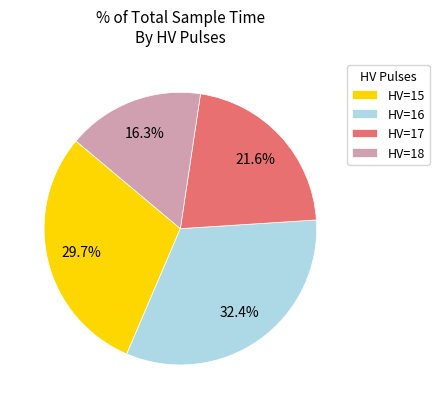

Rank the categories by value from lowest to highest.

HV=18, HV=17, HV=15, HV=16